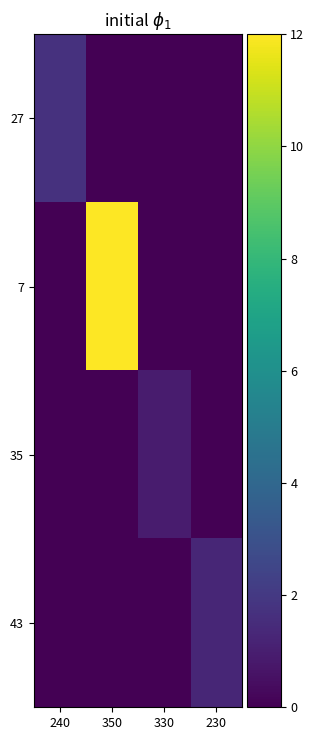

Reading right to left, what are all the values shown in this chart?

27: 230=0.0	330=0.0	350=0.0	240=1.7
7: 230=0.0	330=0.0	350=12.0	240=0.0
35: 230=0.0	330=0.9	350=0.0	240=0.0
43: 230=1.3	330=0.0	350=0.0	240=0.0